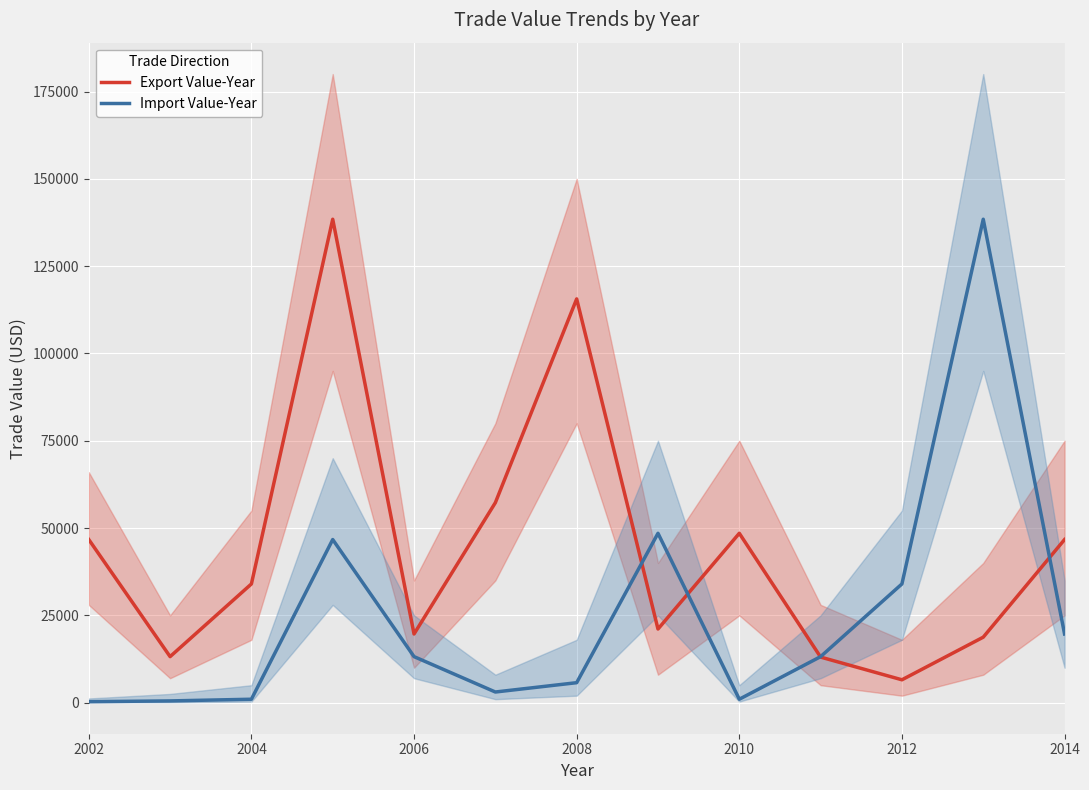

What are all the series names shown in the legend?

Export Value-Year, Import Value-Year